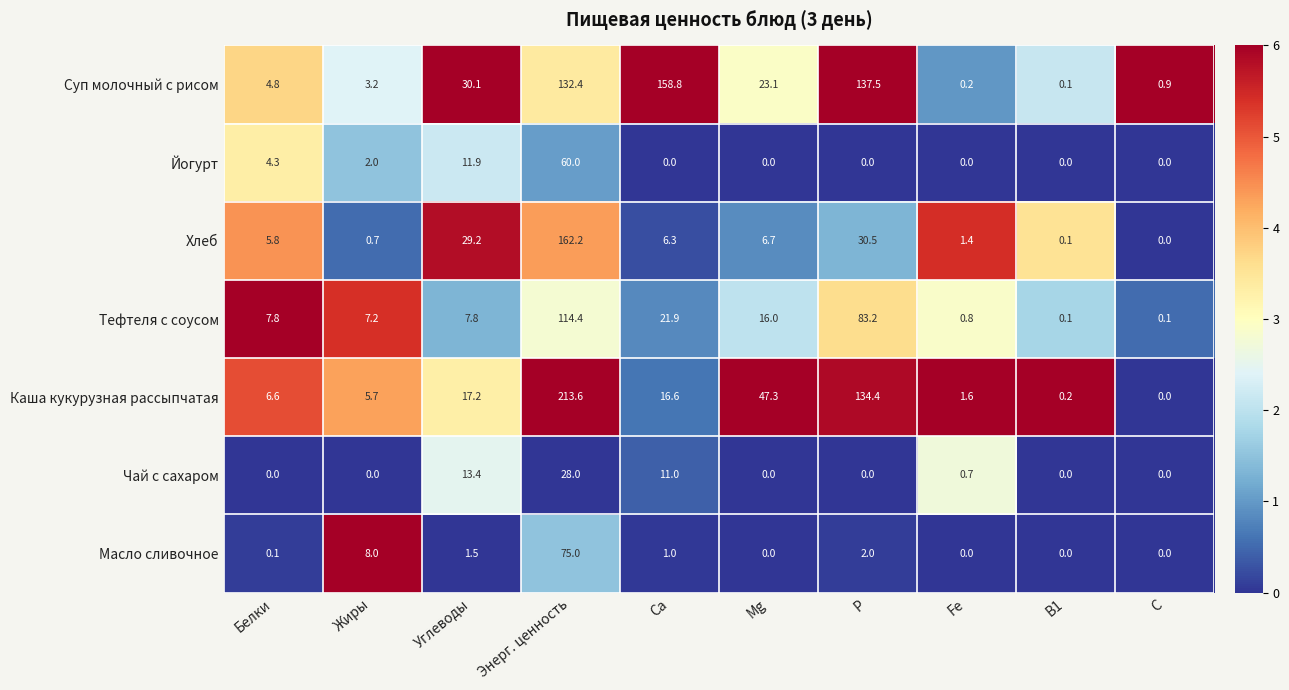

The Масло сливочное series shows 1.5 at Углеводы. True or false?

True